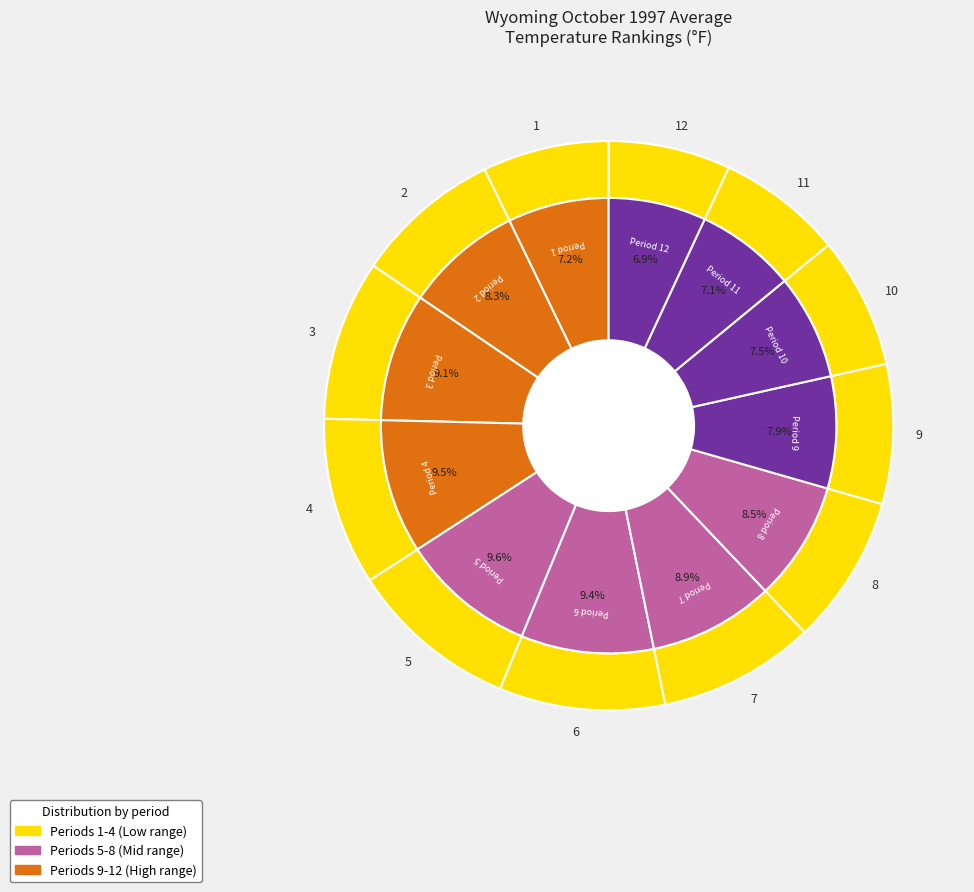

What is the smallest slice in the pie chart?

12